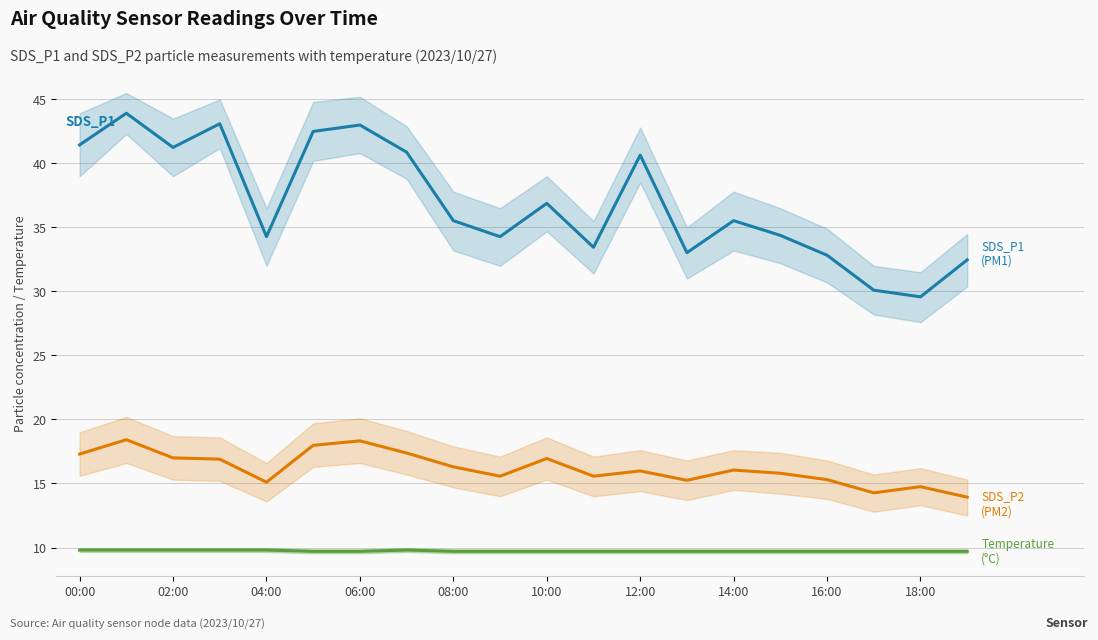

At how many categories does at least one series exceed 28?

20